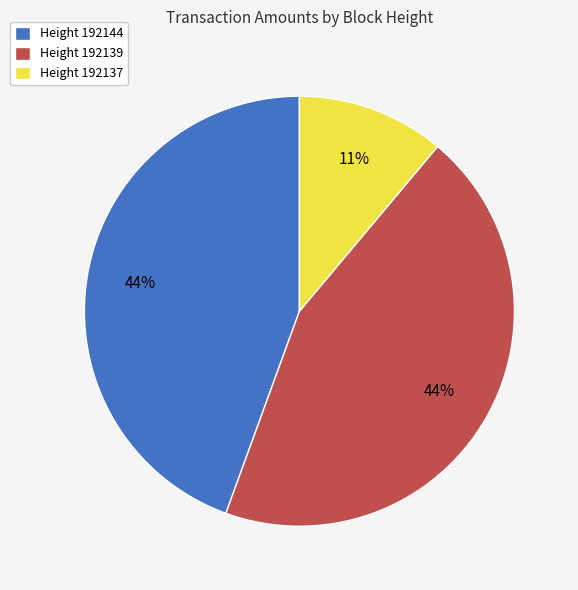

Count the number of slices in the pie.

3